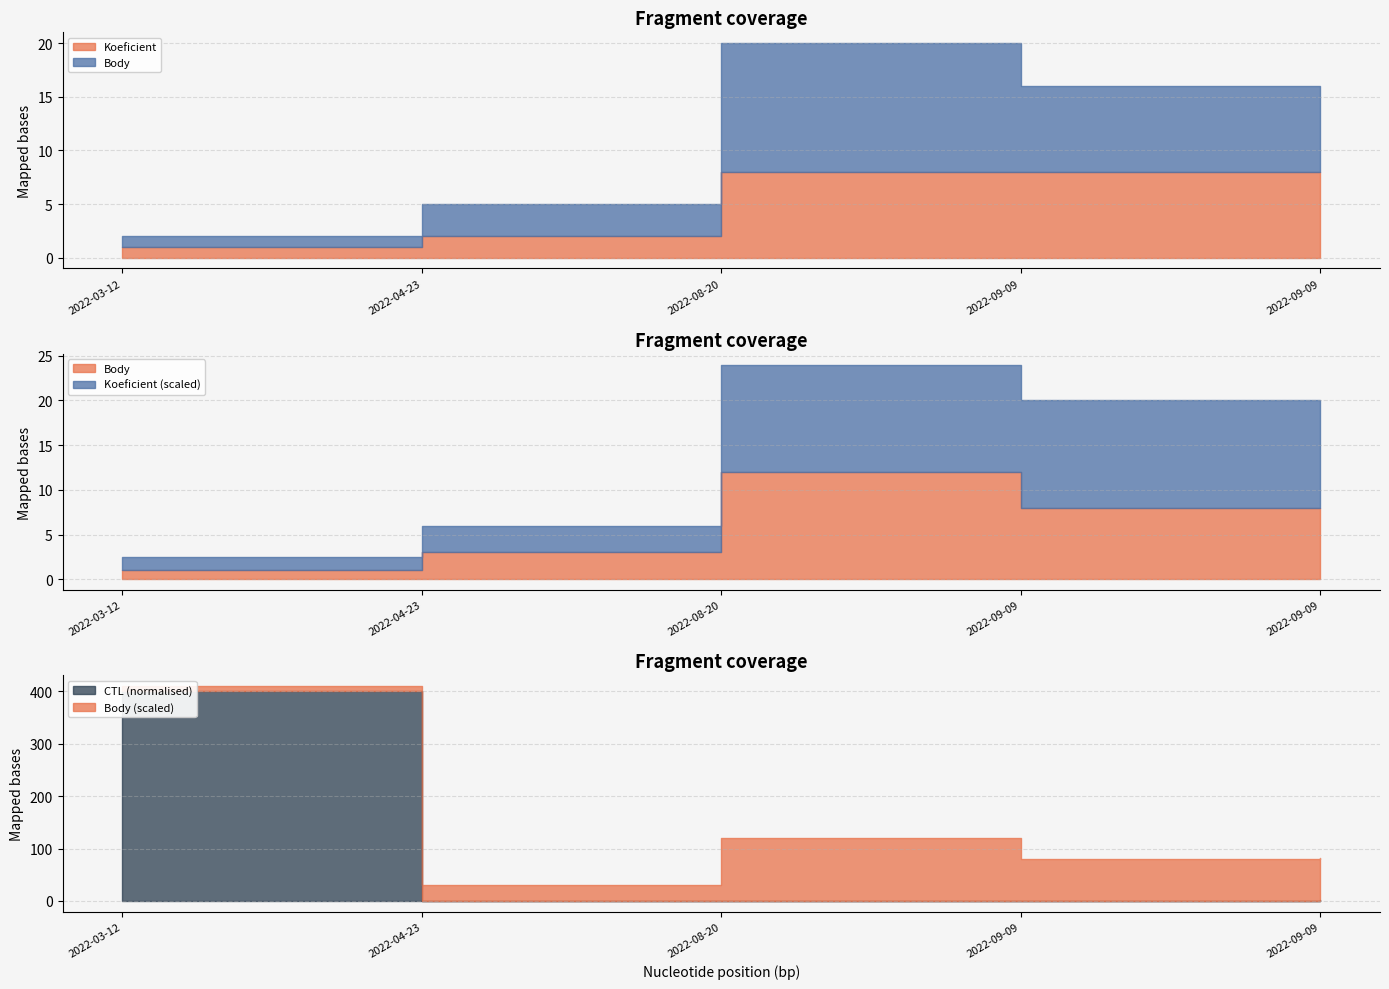

True or false: CTL and Koeficient intersect in this chart.

False